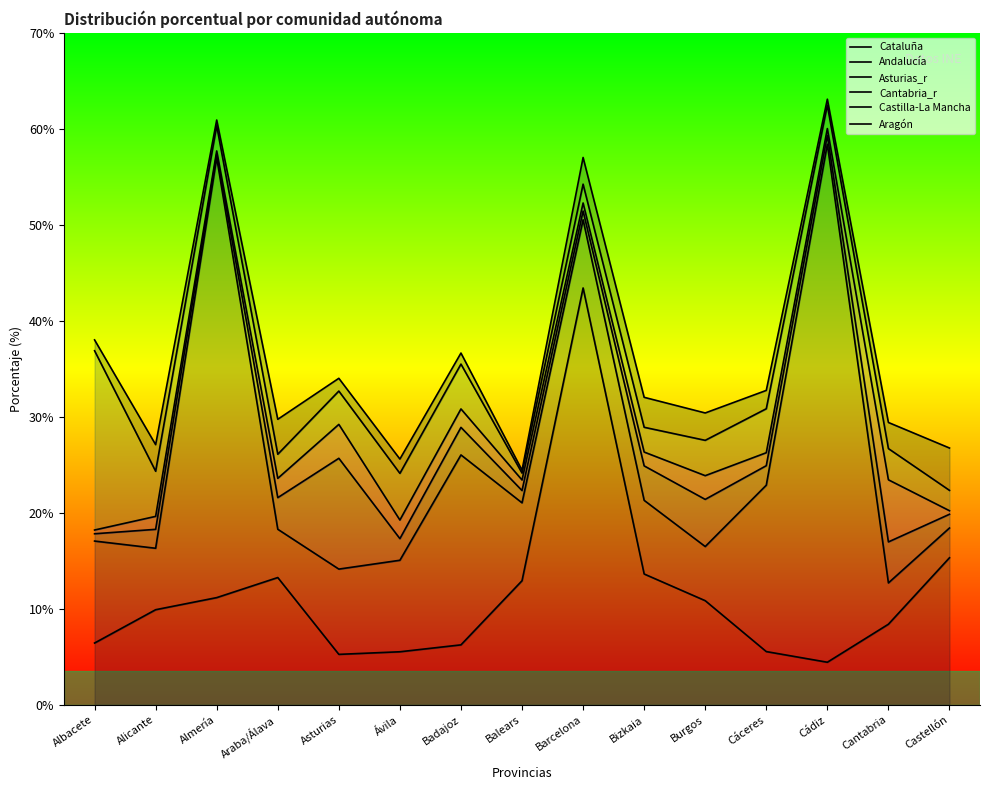

At how many categories does at least one series exceed 6?

15